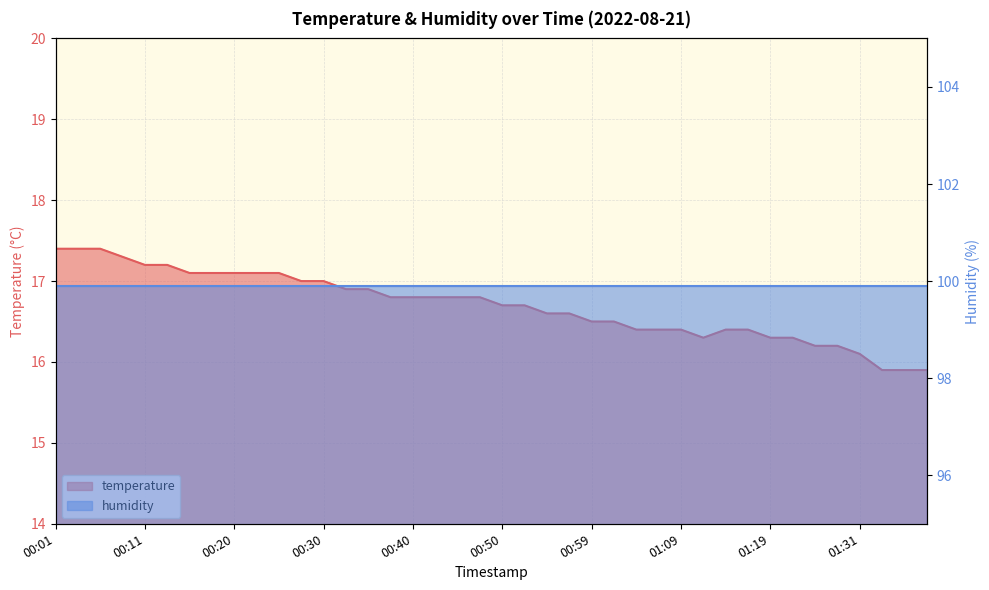

How many data points are above 16?

37